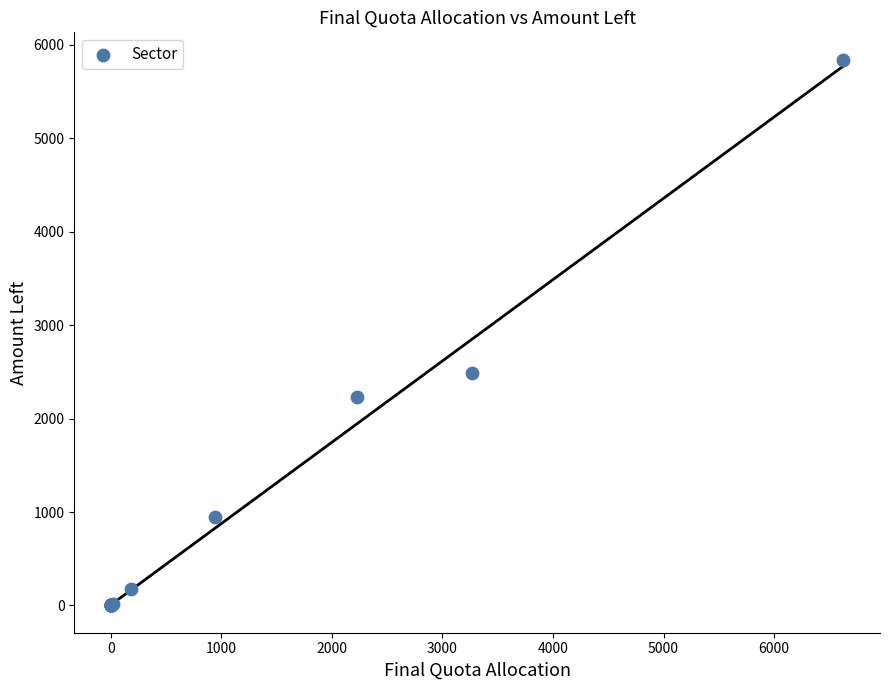

What Y value in the scatter plot is closest to 2921?

2486.0